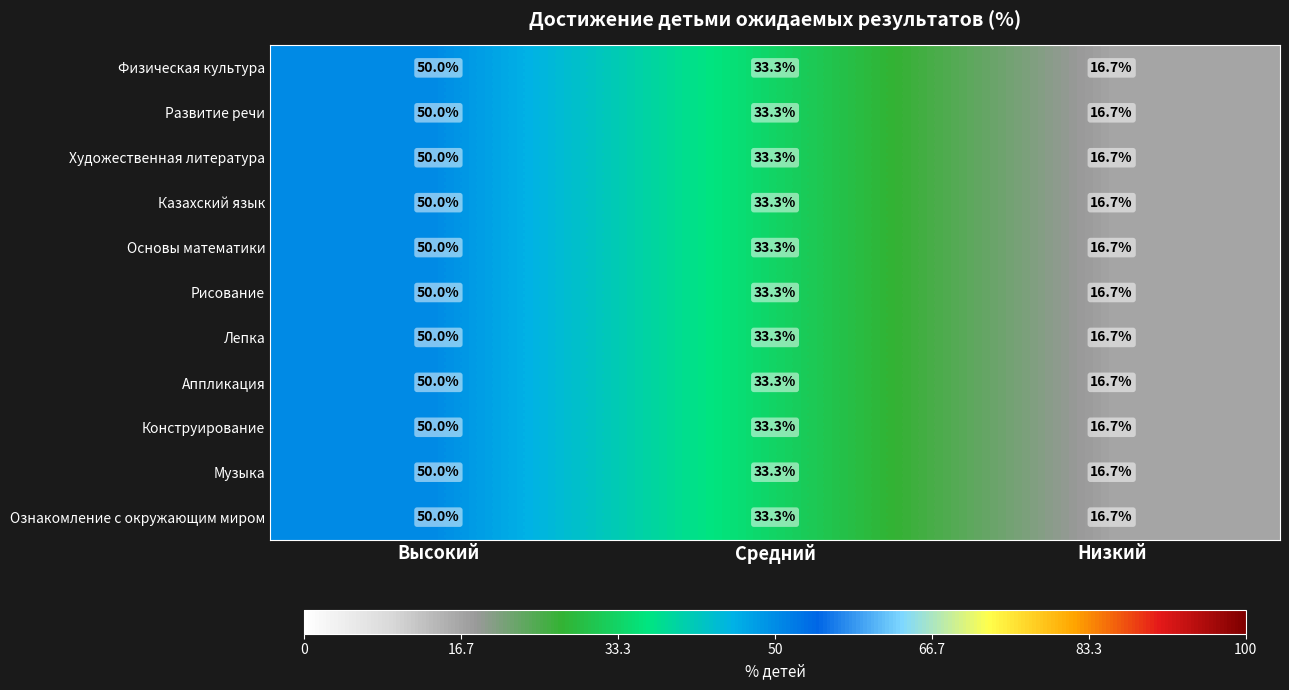

True or false: Казахский язык has a value of 22.4 at Низкий.

False